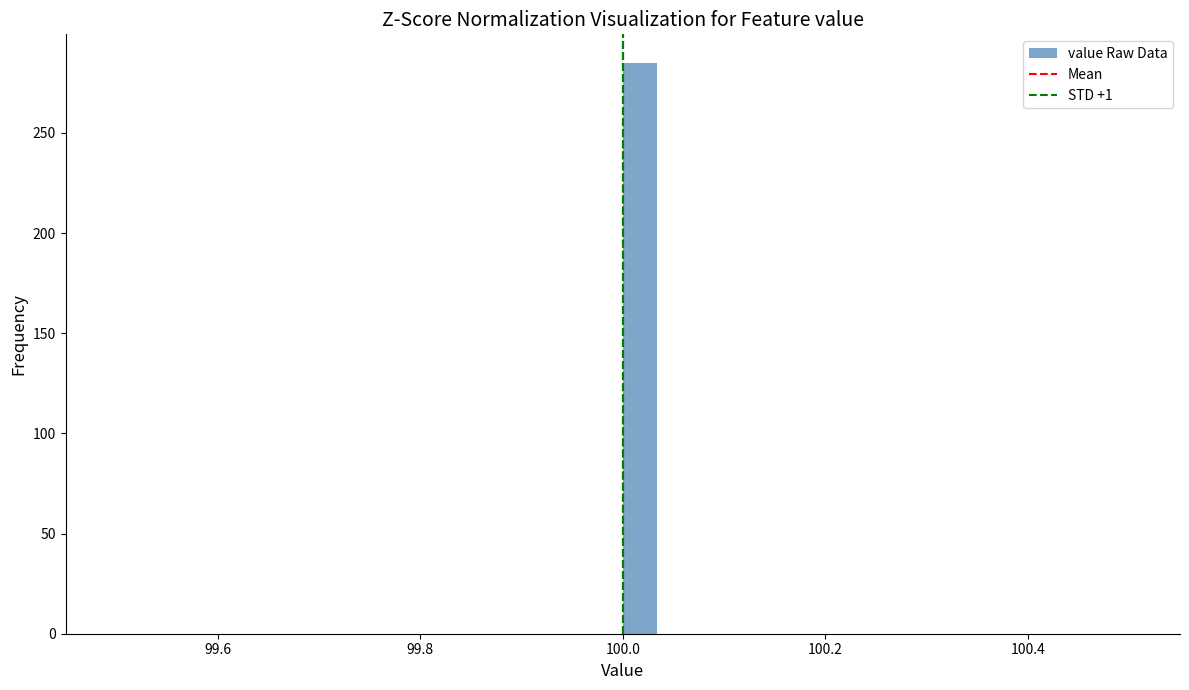

Read against the x-axis, roughly where is the centre of the tallest bar?

100.02